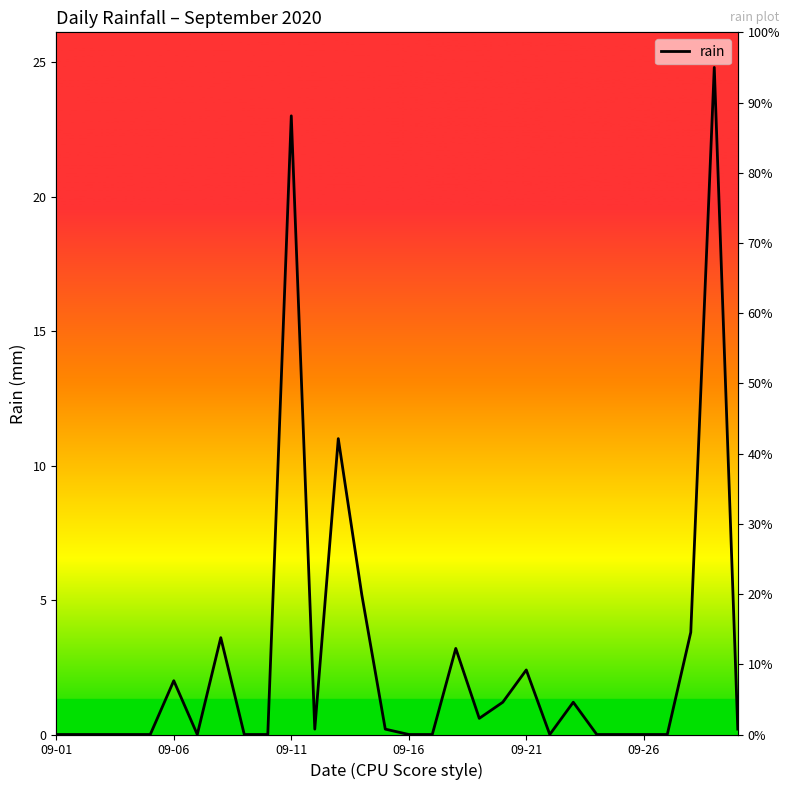

Between 13 and 8, which is larger?

13